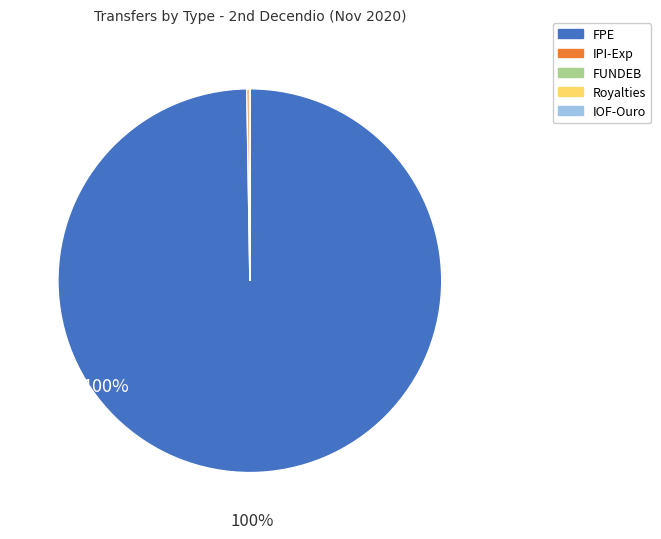

Does any single category account for the majority?

Yes